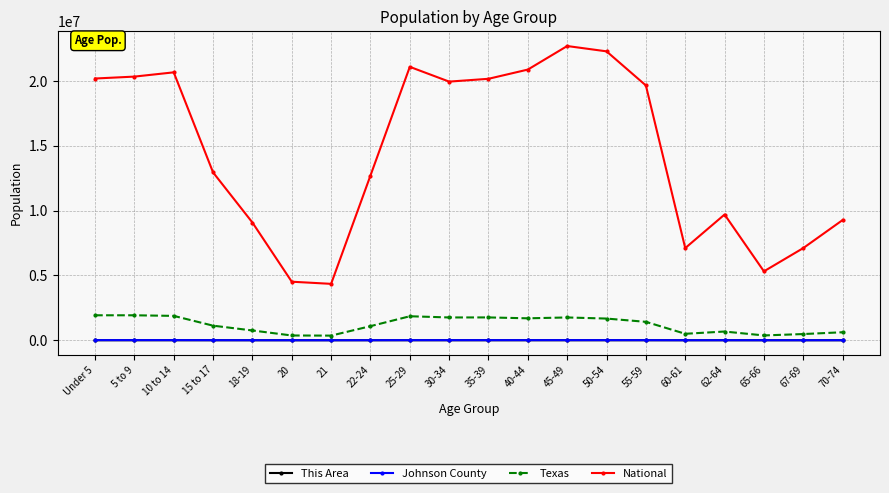

What is the maximum value shown in the chart?

22708591